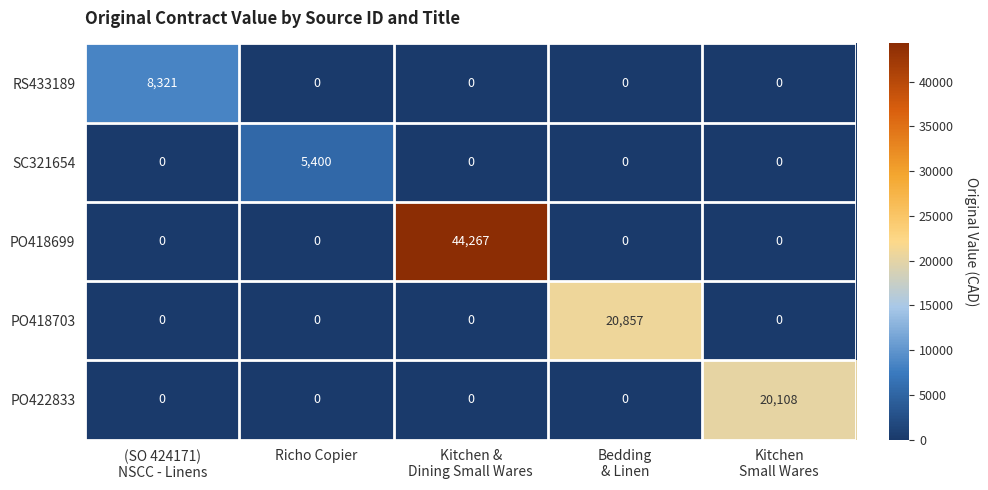

At which category is the sum across all series the highest?

Kitchen &
Dining Small Wares